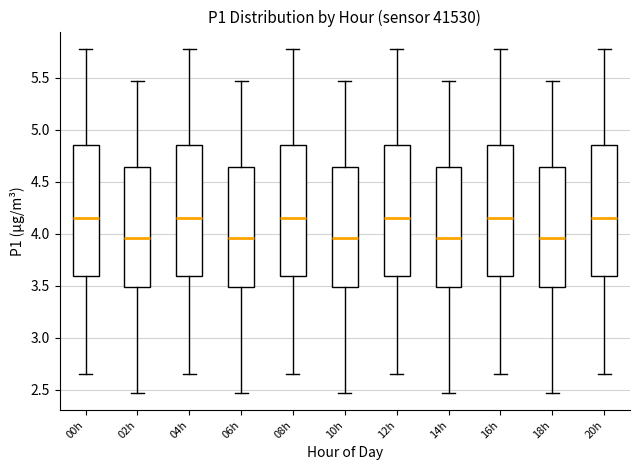

Reading left to right, read every box against the y-axis: the position of its median line, the range the box covers, and the ends of its whiskers. The values are not printed on the chart, so give them approximately, as read against the axis.

00h: median 4.15, box 3.60 to 4.85, whiskers 2.65 to 5.80
02h: median 3.95, box 3.50 to 4.65, whiskers 2.45 to 5.45
04h: median 4.15, box 3.60 to 4.85, whiskers 2.65 to 5.80
06h: median 3.95, box 3.50 to 4.65, whiskers 2.45 to 5.45
08h: median 4.15, box 3.60 to 4.85, whiskers 2.65 to 5.80
10h: median 3.95, box 3.50 to 4.65, whiskers 2.45 to 5.45
12h: median 4.15, box 3.60 to 4.85, whiskers 2.65 to 5.80
14h: median 3.95, box 3.50 to 4.65, whiskers 2.45 to 5.45
16h: median 4.15, box 3.60 to 4.85, whiskers 2.65 to 5.80
18h: median 3.95, box 3.50 to 4.65, whiskers 2.45 to 5.45
20h: median 4.15, box 3.60 to 4.85, whiskers 2.65 to 5.80